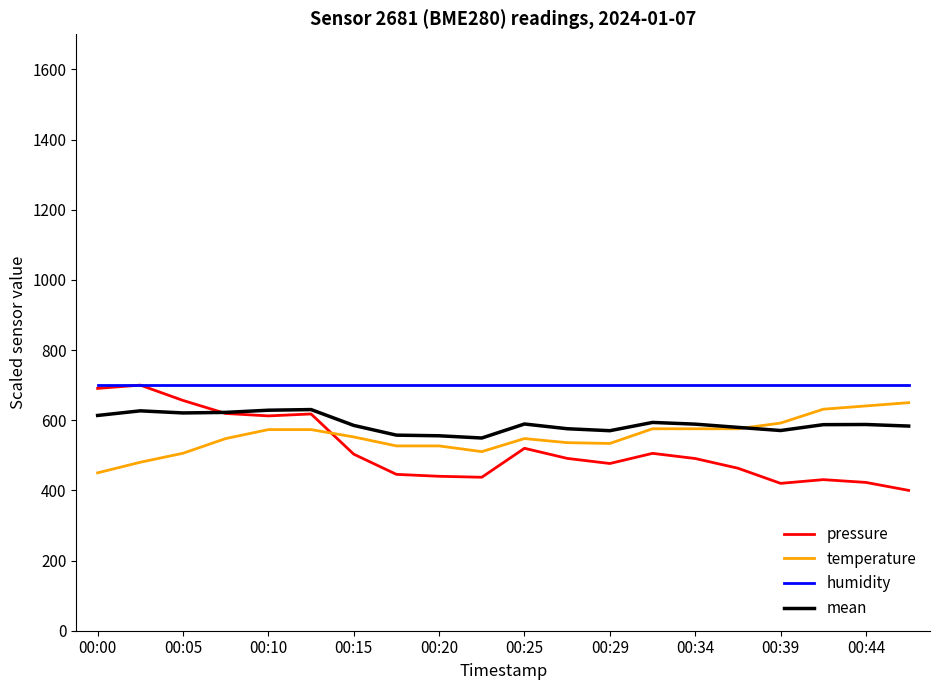

True or false: temperature has more than 0 interior local peaks.

True